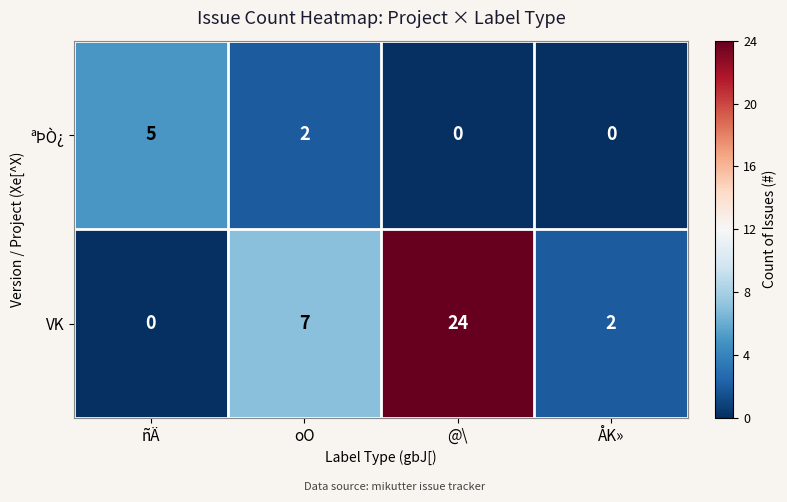

Reading right to left, transcribe all the data shown in this chart.

ªÞÒ¿: ÅK»=0	@\=0	oO=2	ñÄ=5
VK: ÅK»=2	@\=24	oO=7	ñÄ=0